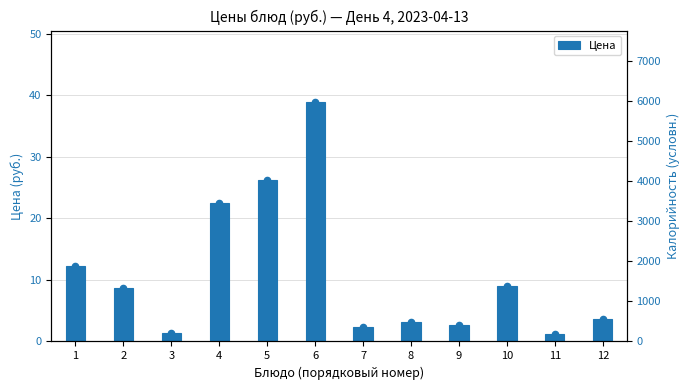

Approximately how many times larger is the value at 9 compared to 6?

0.1